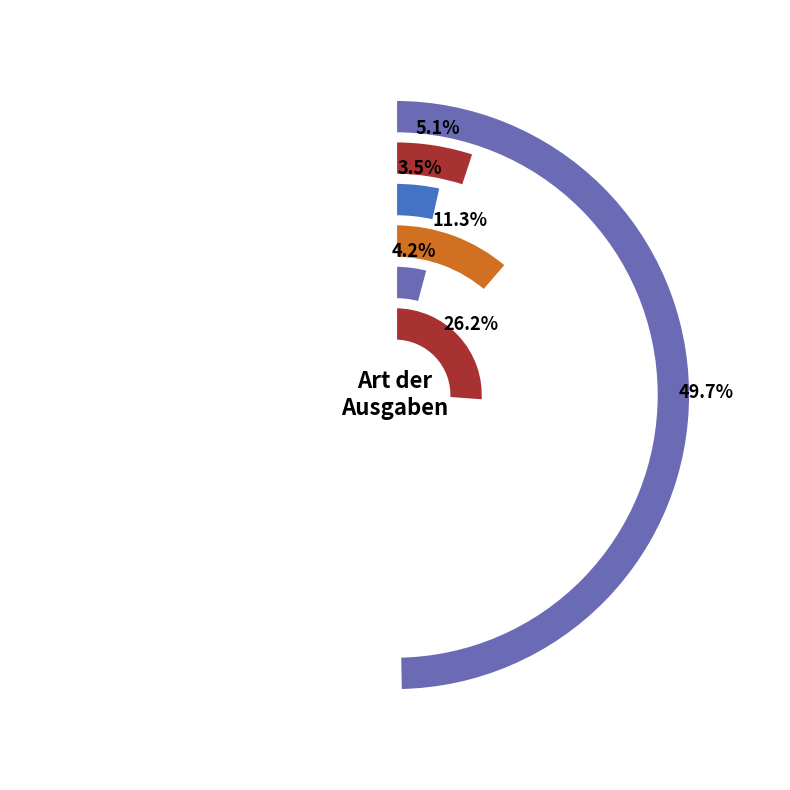

Combined, what portion of the pie is Reinigung and Gemeinkosten?

31.2%